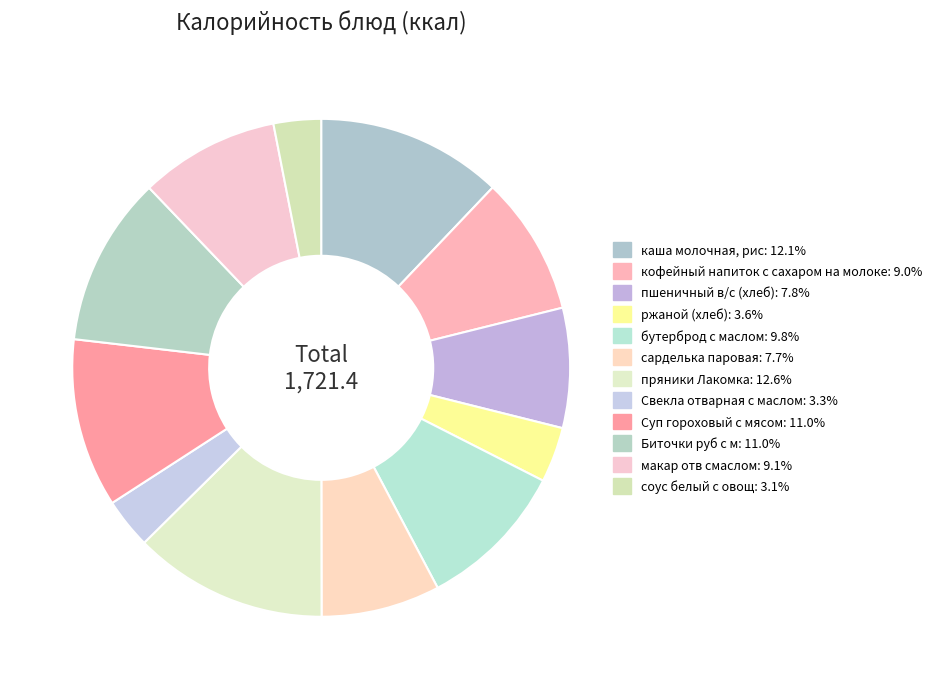

Count the number of slices in the pie.

12